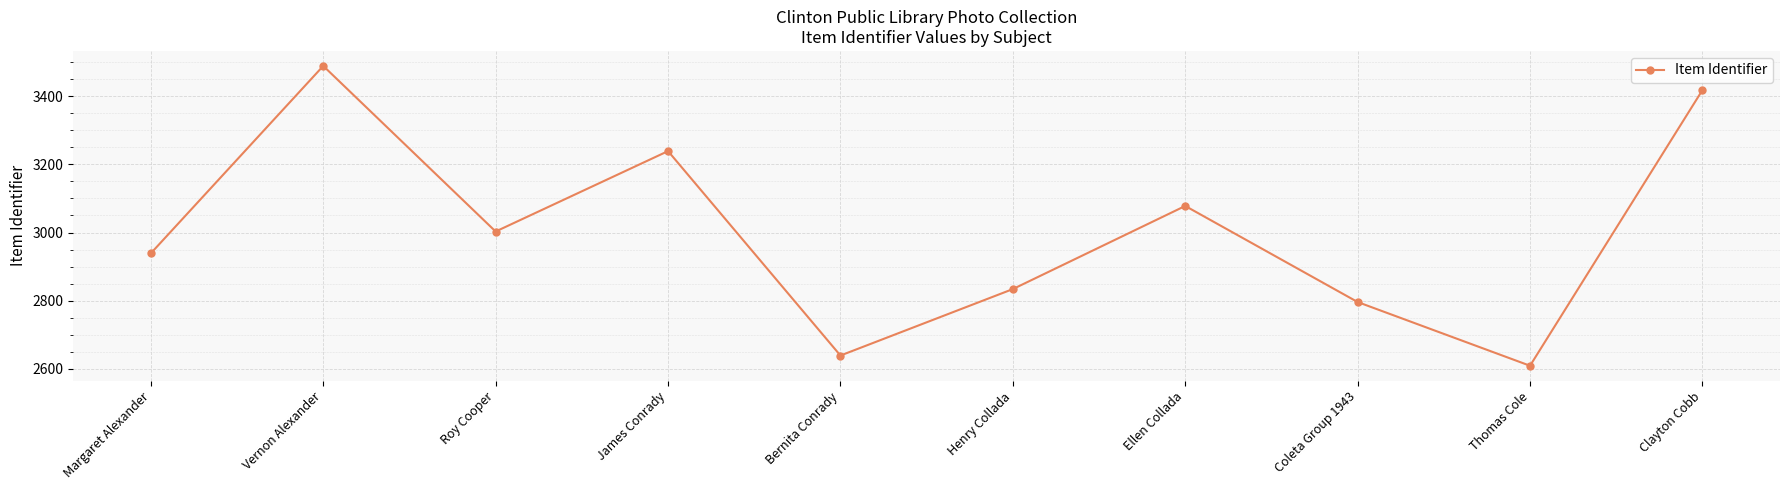

Rank the categories by value from lowest to highest.

Thomas Cole, Bernita Conrady, Coleta Group 1943, Henry Collada, Margaret Alexander, Roy Cooper, Ellen Collada, James Conrady, Clayton Cobb, Vernon Alexander